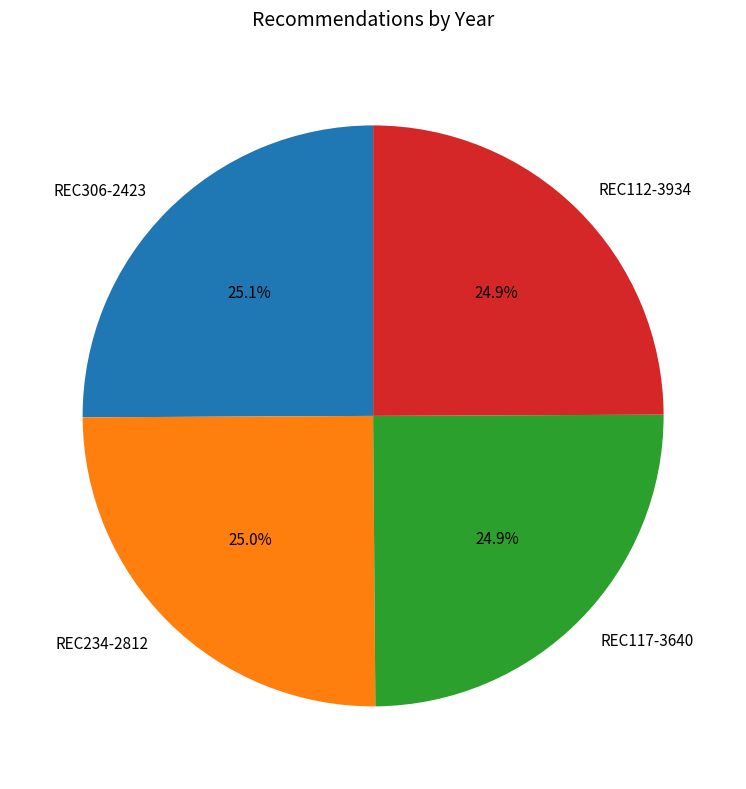

What percentage is the REC117-3640 slice, to the nearest percent?

25%